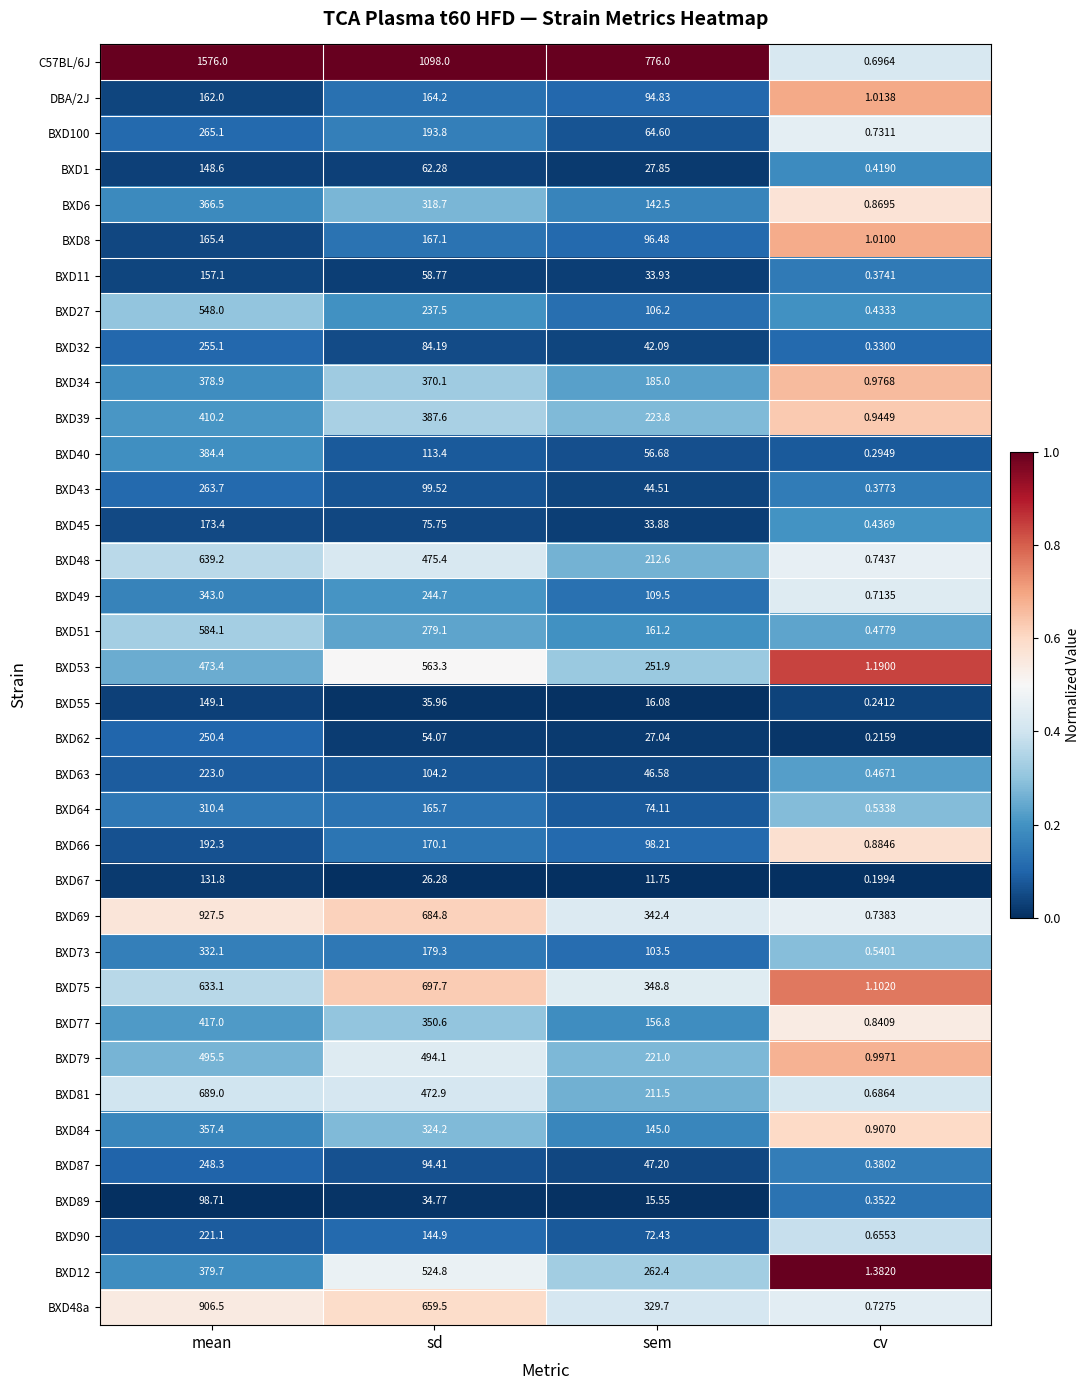

Which label corresponds to the smallest value in the chart?

cv